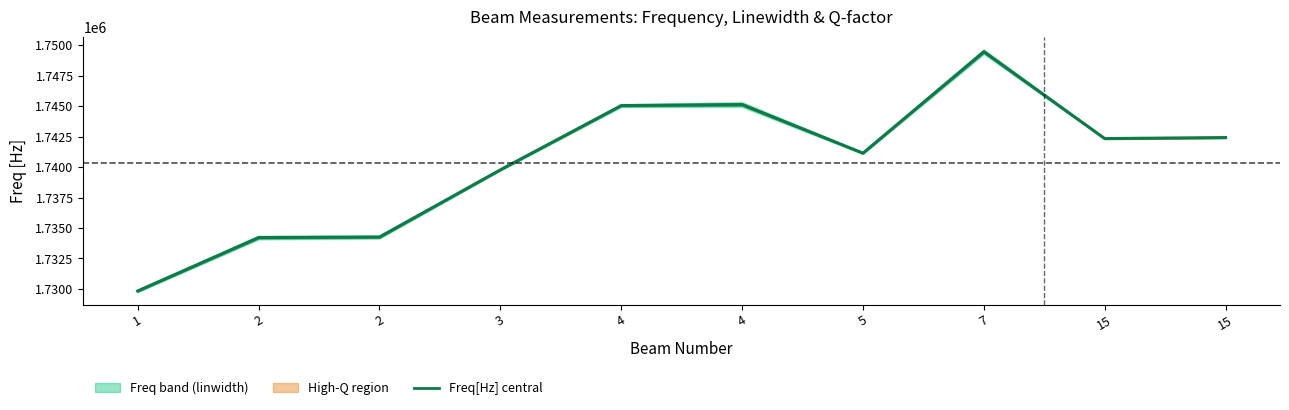

How many interior local valleys (lower than both neighbors) does the data have?

2